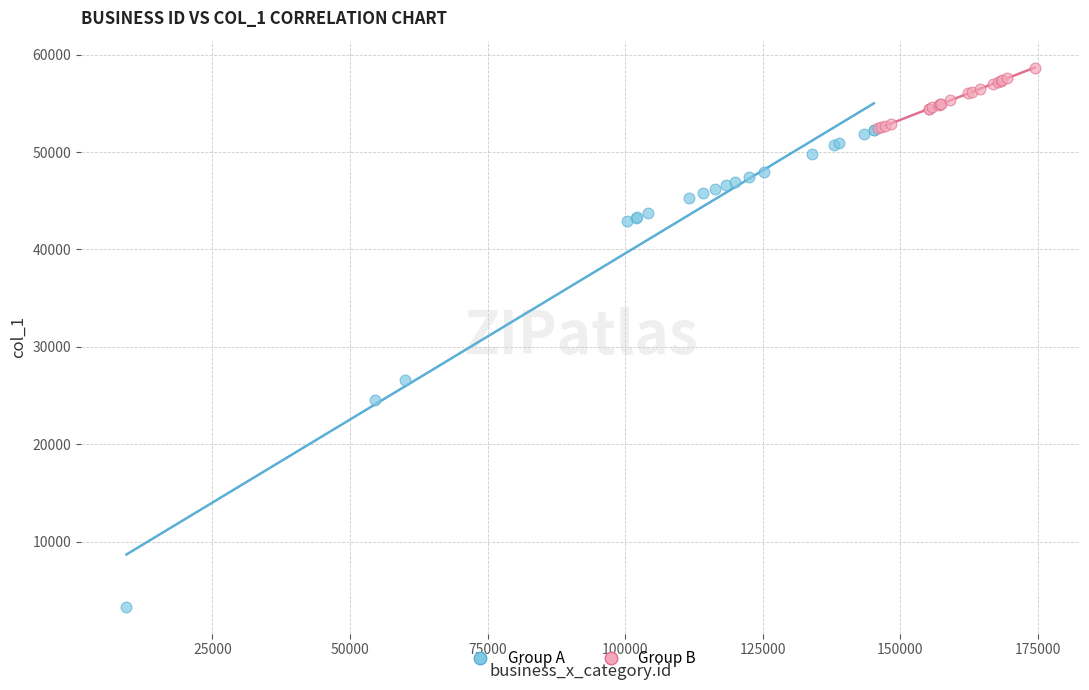

Which series reaches the maximum Y coordinate?

Group B